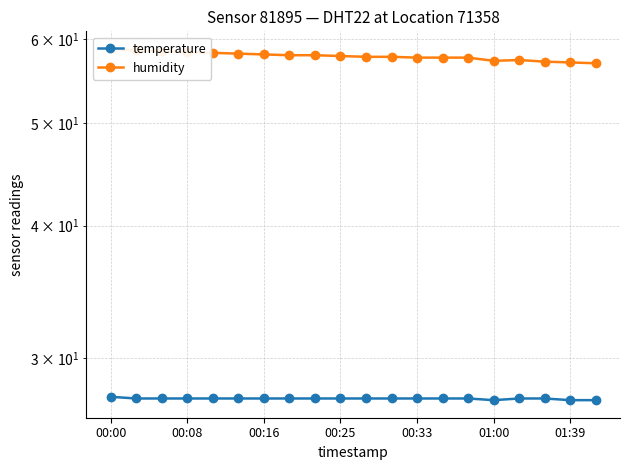

What are all the series names shown in the legend?

temperature, humidity